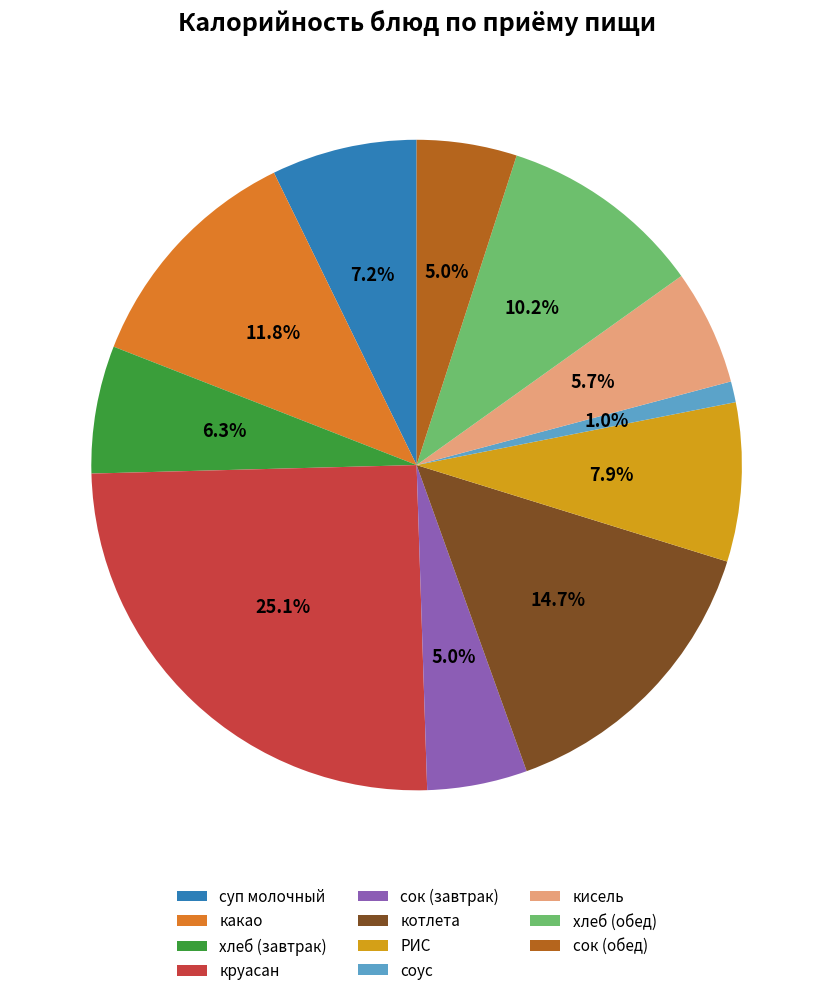

Which has a higher value, суп молочный or сок (обед)?

суп молочный